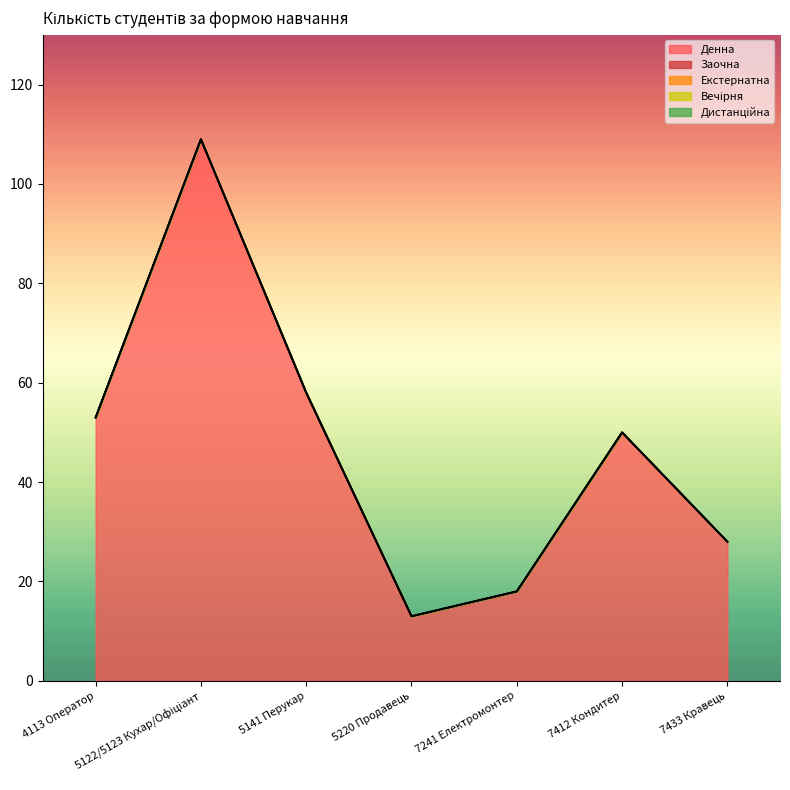

What is the label of the 1st point from the left?

4113 Оператор